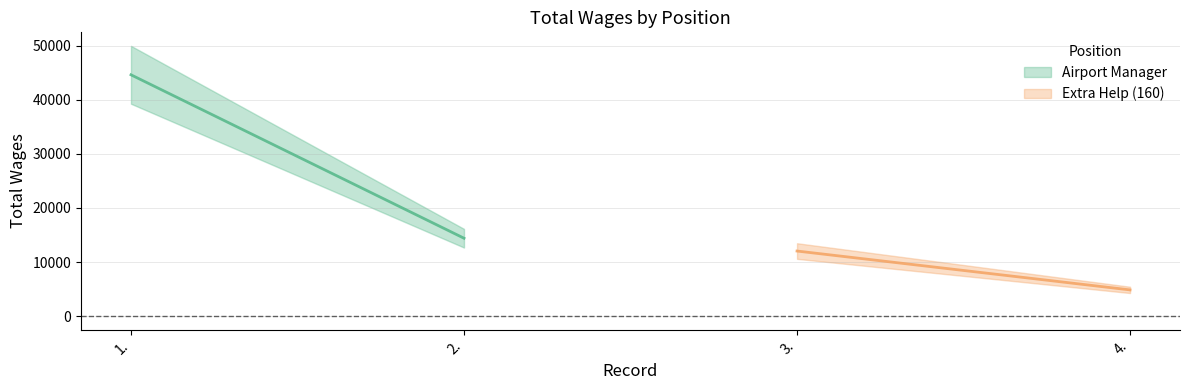

What is the difference between the Airport Manager values at 2. and 1.?

30220